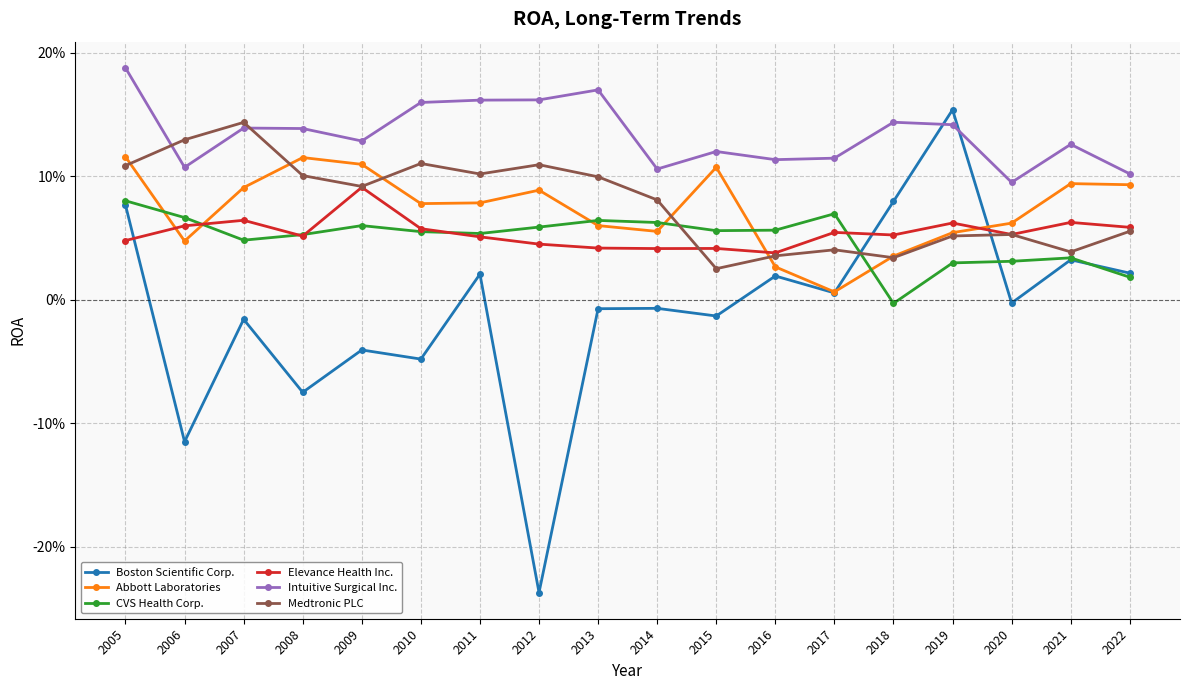

What is the minimum value shown in the chart?

-0.2